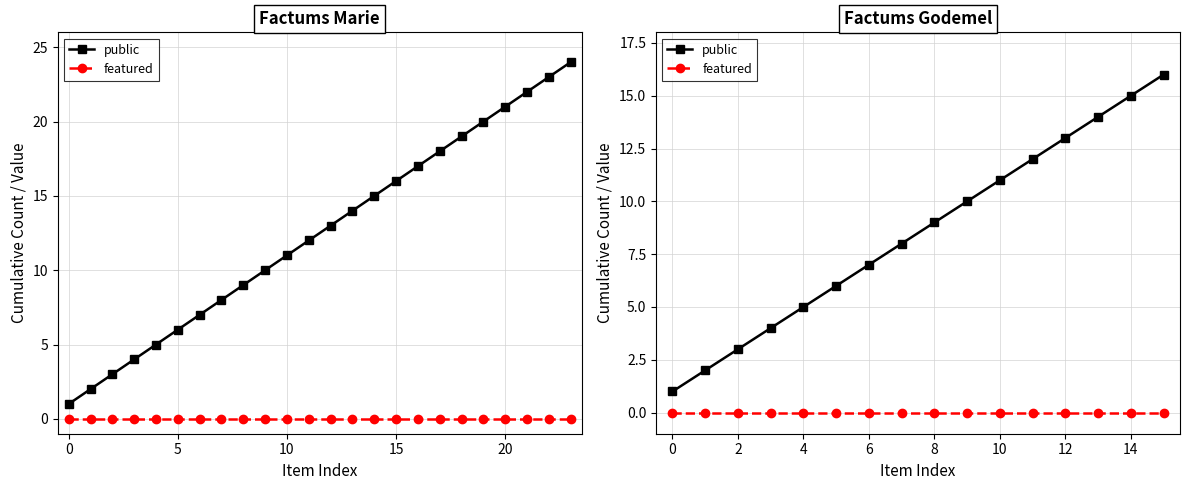

Is this an area chart (filled region under the line)?

No